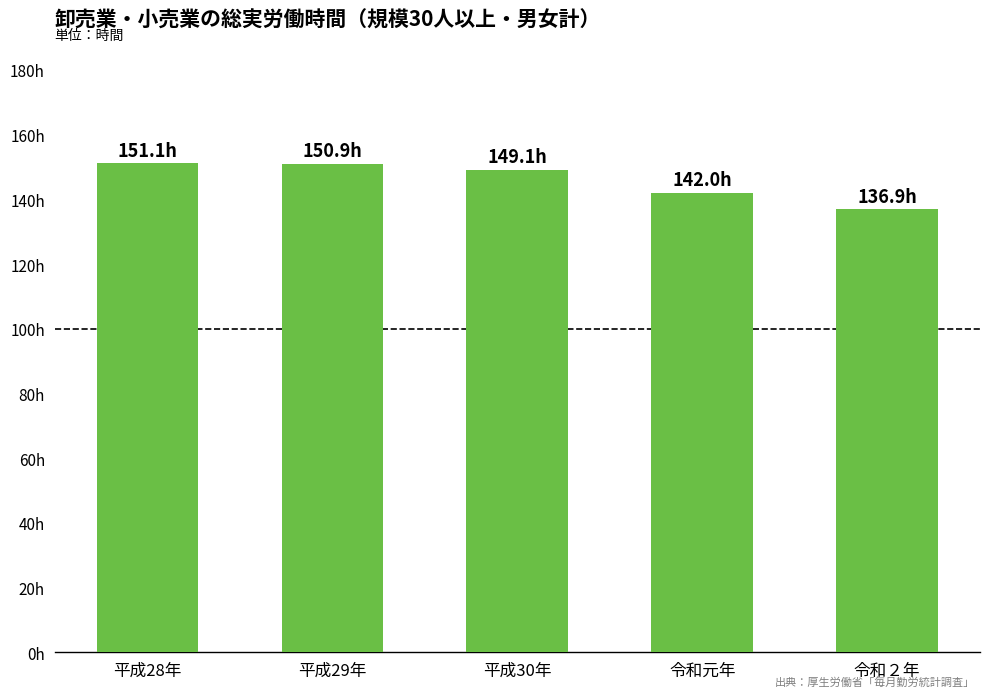

Is it true that the value at 令和２年 is 136.9?

True